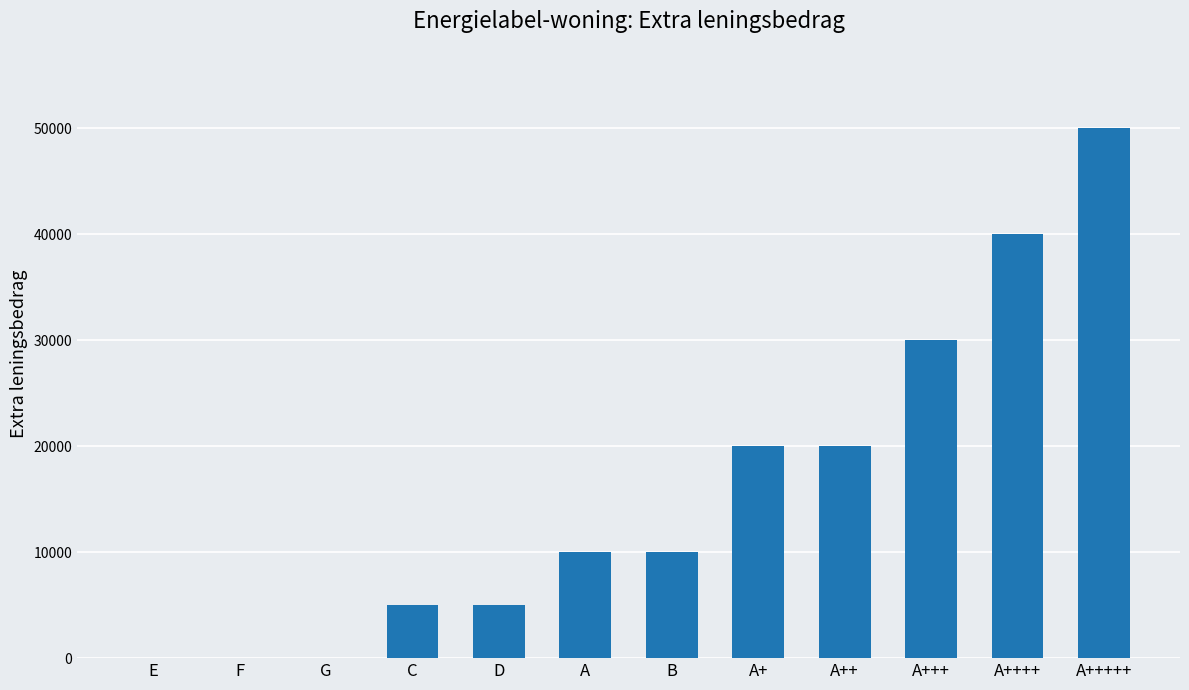

How many data points does each series have?

12